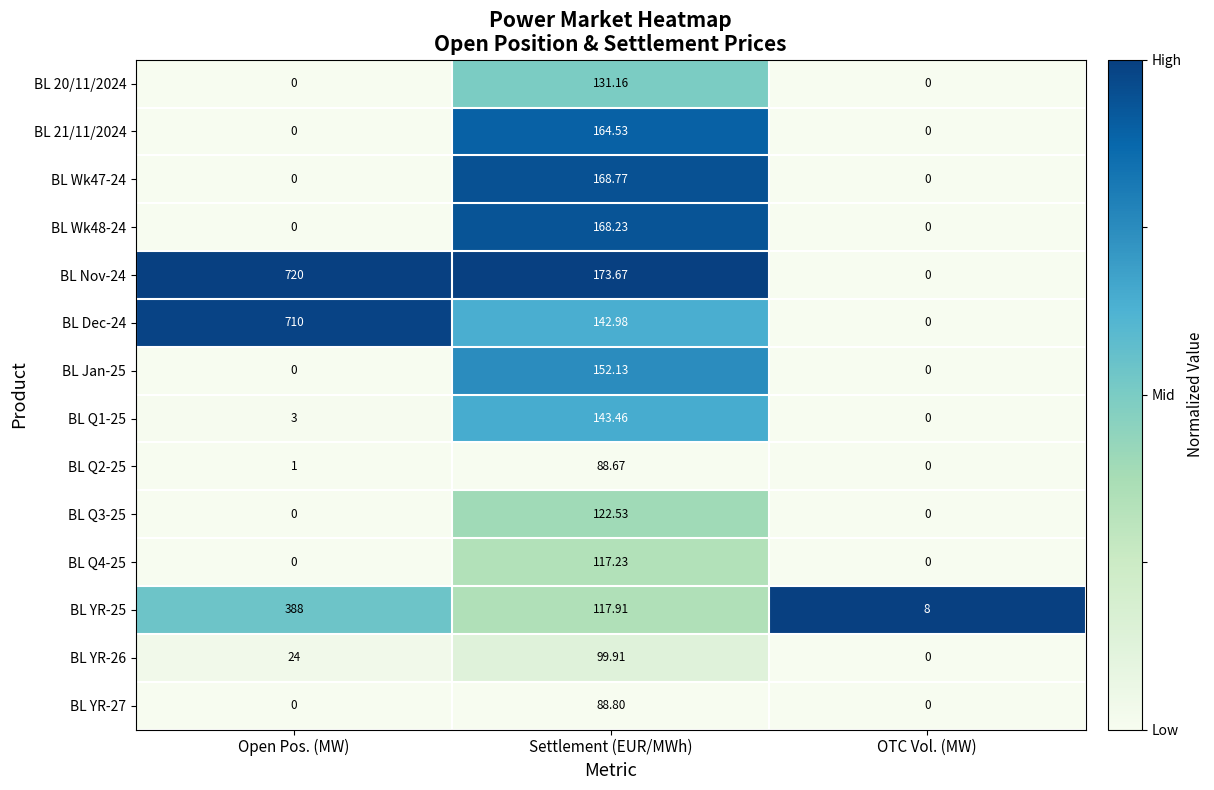

Which category has the highest value in the BL 21/11/2024 series?

Settlement (EUR/MWh)